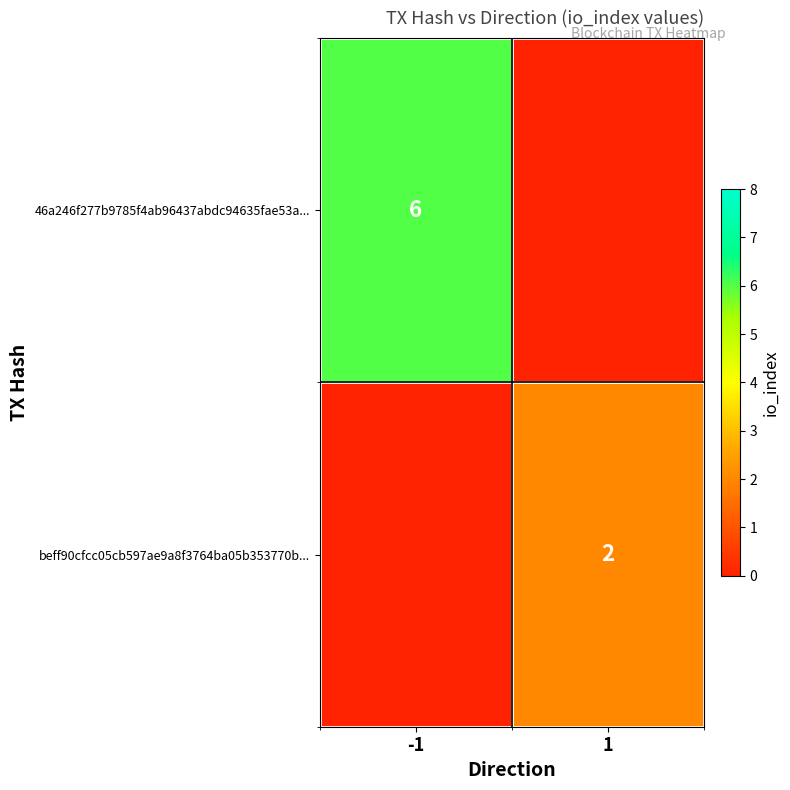

The value of 46a246f277b9785f4ab96437abdc94635fae53a... at -1 is 6. True or false?

True